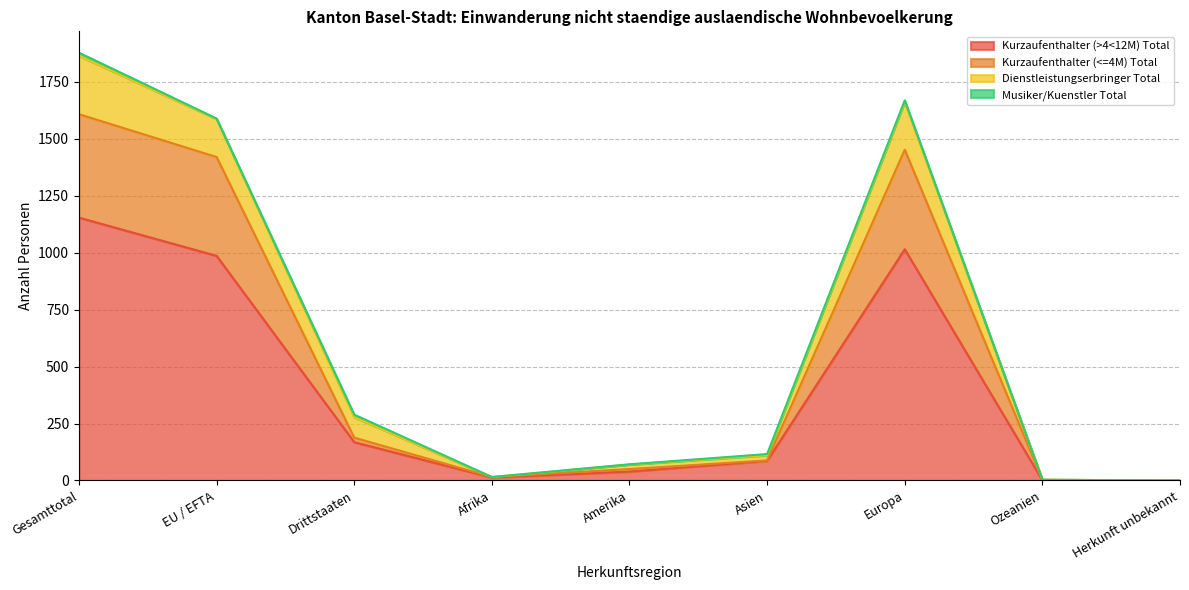

What position from the right is Drittstaaten?

7